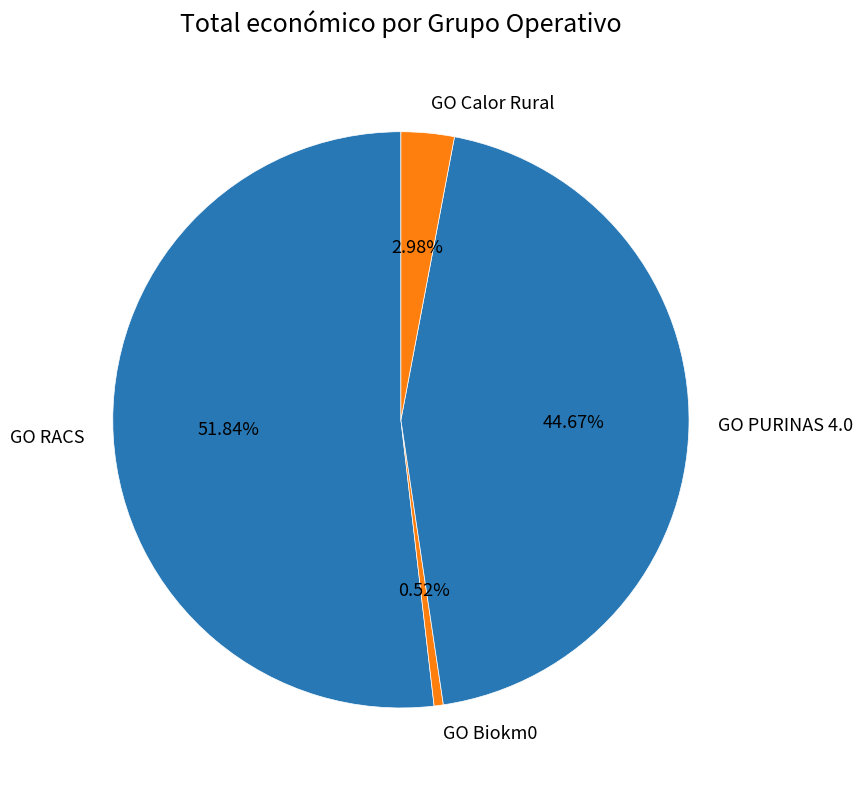

The GO RACS slice represents 62% of the pie. True or false?

False